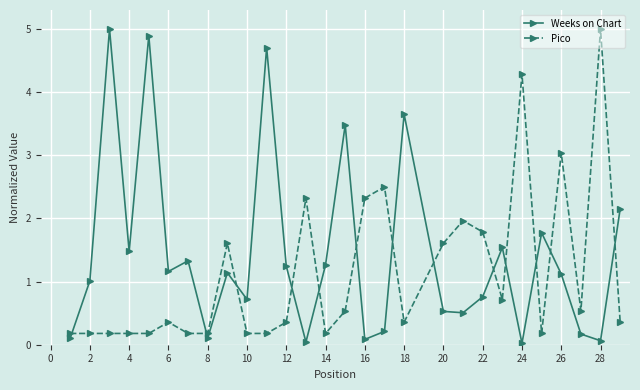

What is the value of the Weeks on Chart point at the 3rd from the left?

5.0